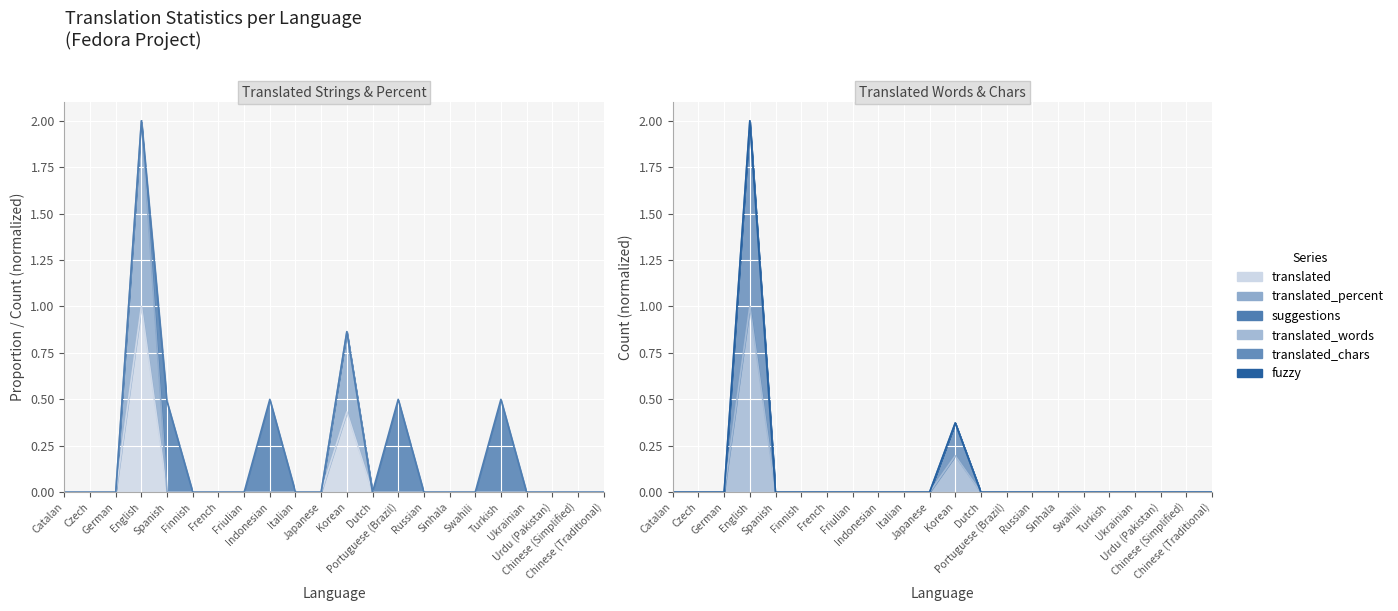

At French, list the series in order from largest to smallest.

translated, translated_percent, translated_words, translated_chars